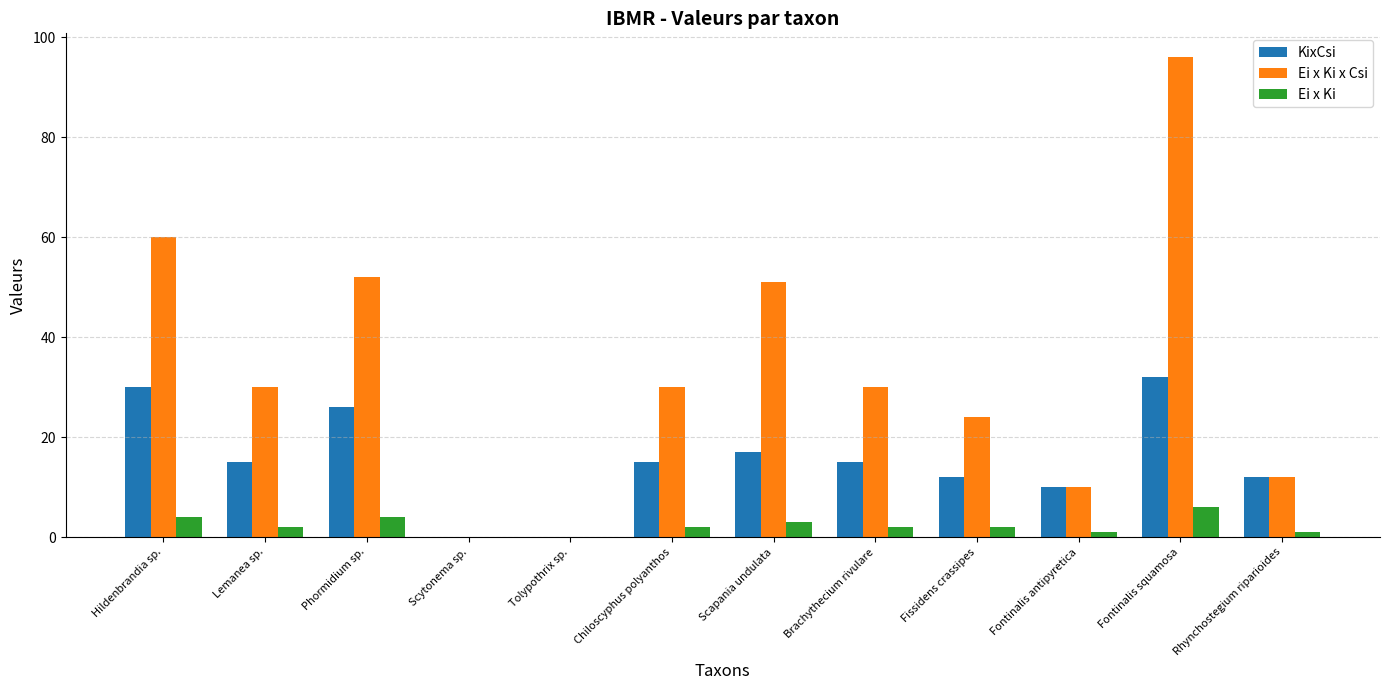

The value of Ei x Ki x Csi at Brachythecium rivulare is 30. True or false?

True